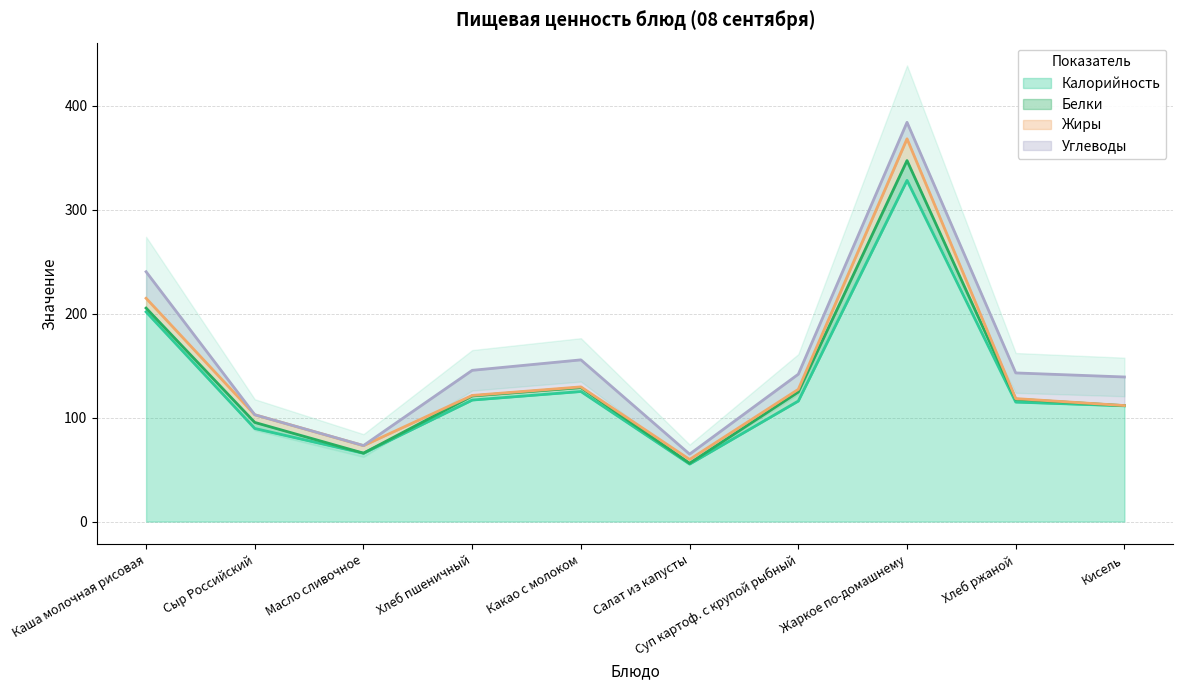

What is the label of the 1st point from the left?

Каша молочная рисовая